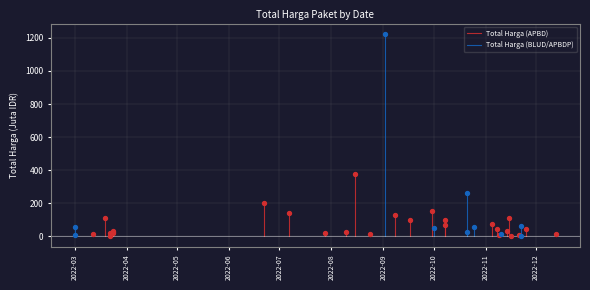

Which series has the largest Y range (max minus min)?

Total Harga (BLUD/APBDP)